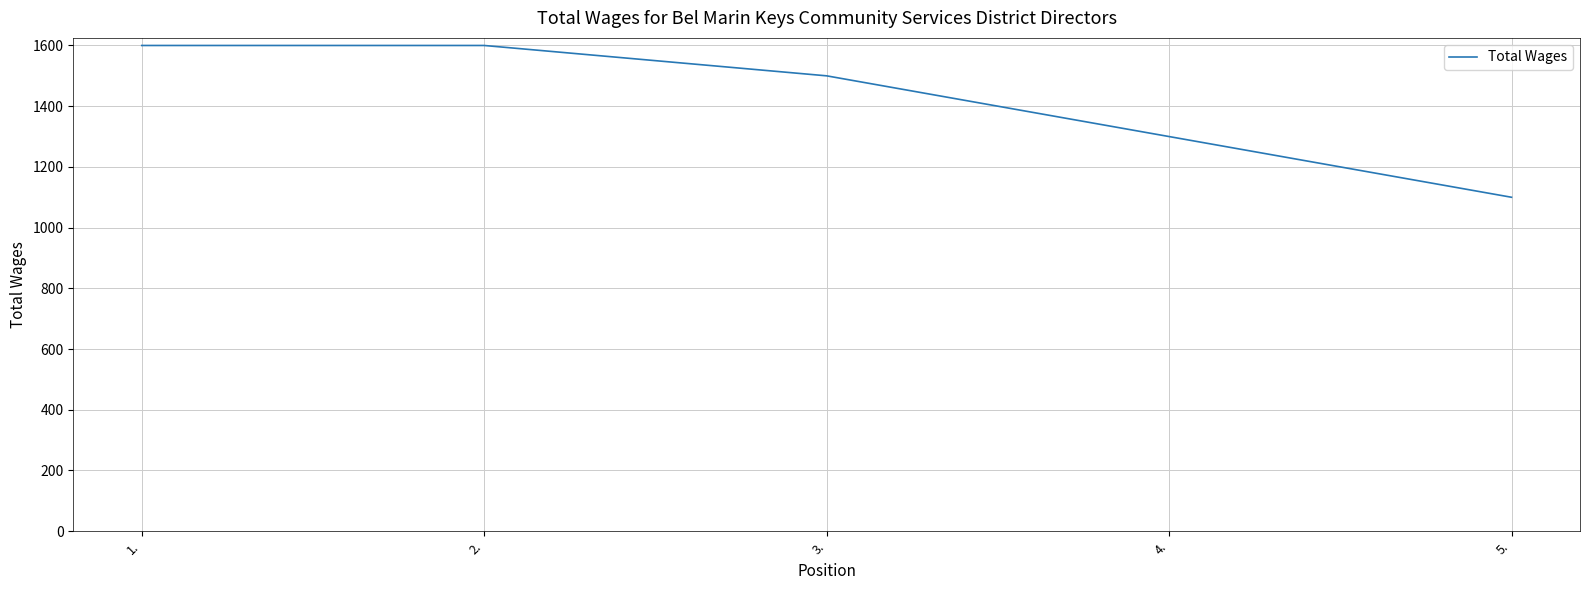

What is the change in value from 3. to 4.?

-200